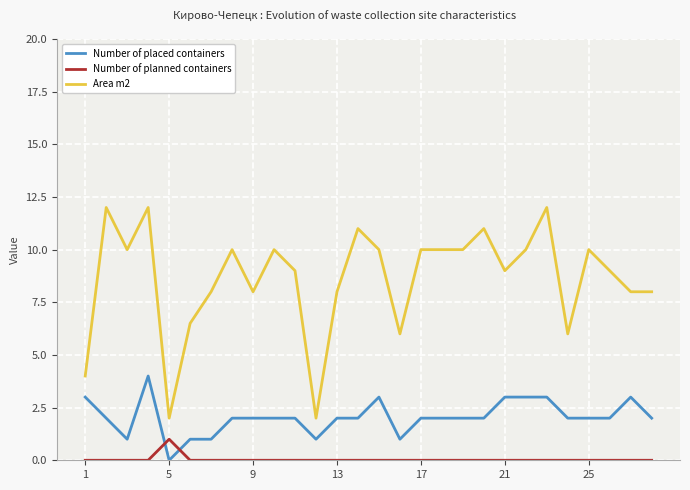

How many series are shown in this chart?

3